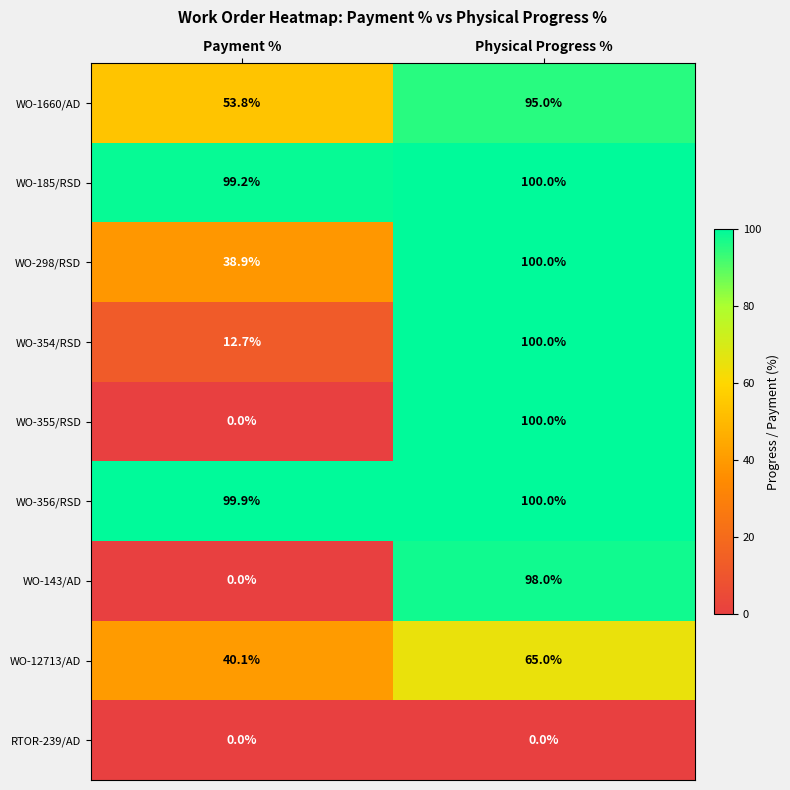

Which series changed the most between Payment % and Physical Progress %?

WO-355/RSD